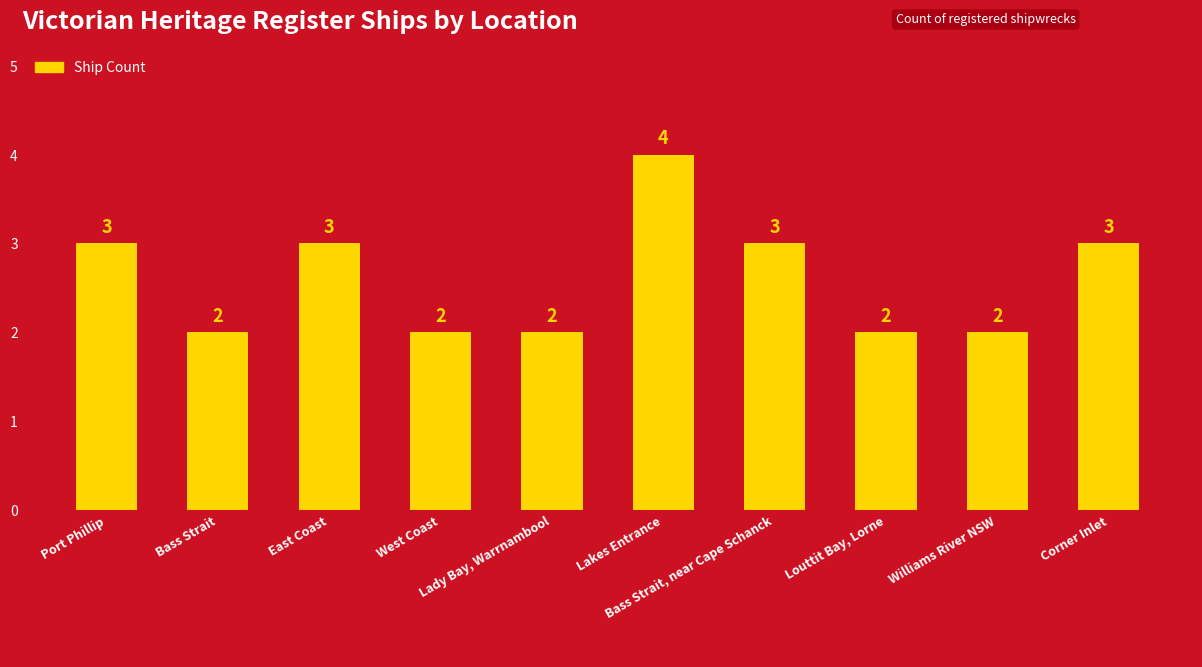

True or false: the data shows 3 at Louttit Bay, Lorne.

False